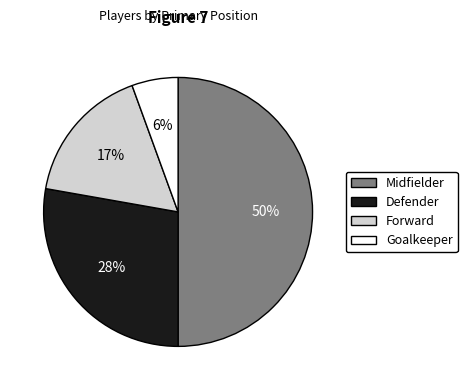

Which category has the smallest portion of the pie?

Goalkeeper